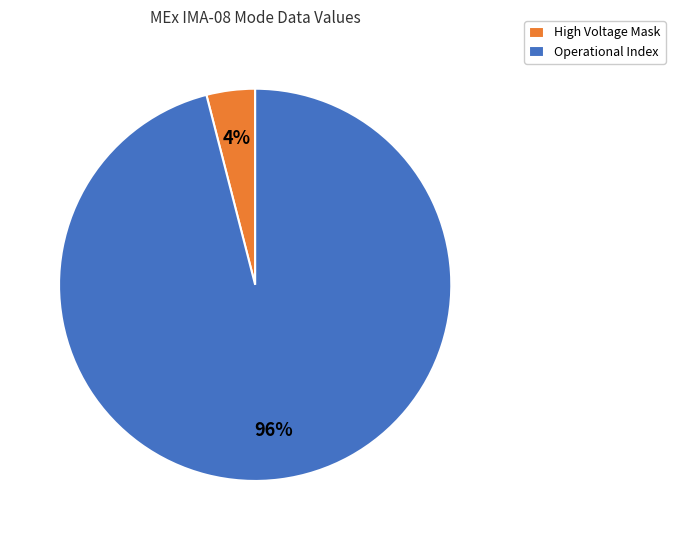

Is it true that High Voltage Mask is 4% of the pie?

True